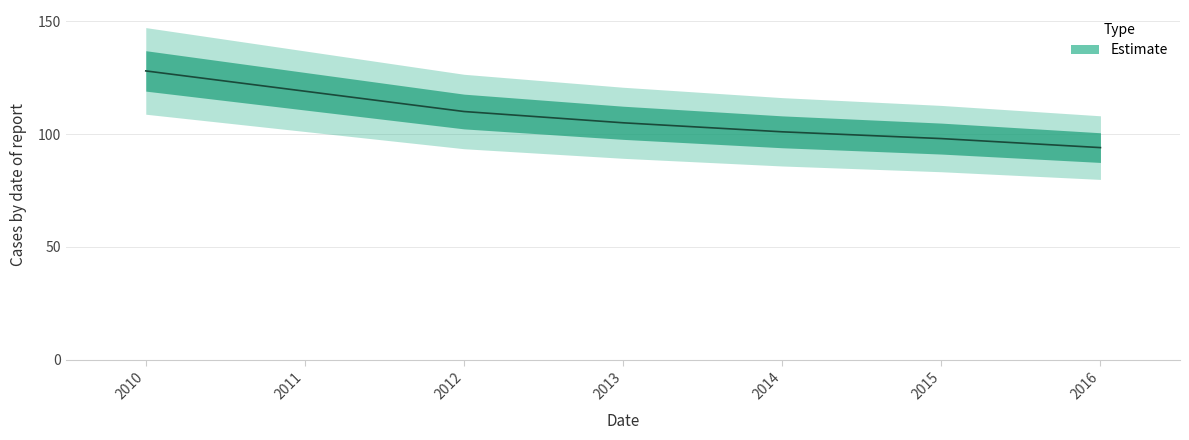

What is the difference between the values at 2011 and 2012?

9